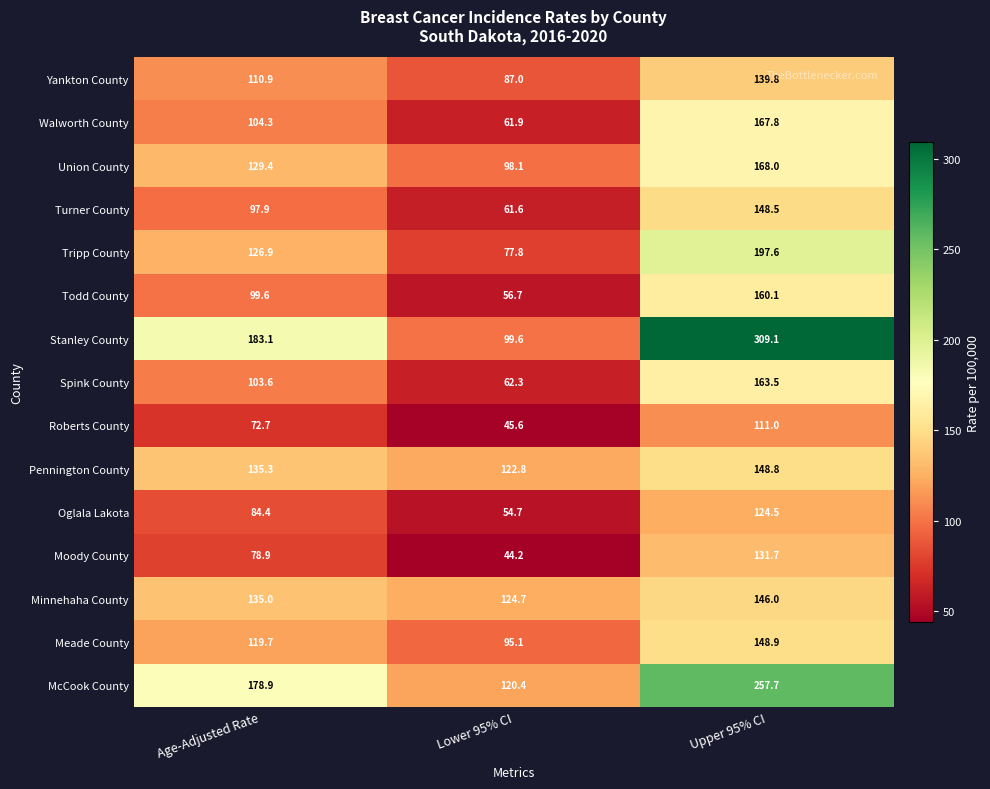

What is the difference between the maximum and second lowest values in the Meade County series?

29.2